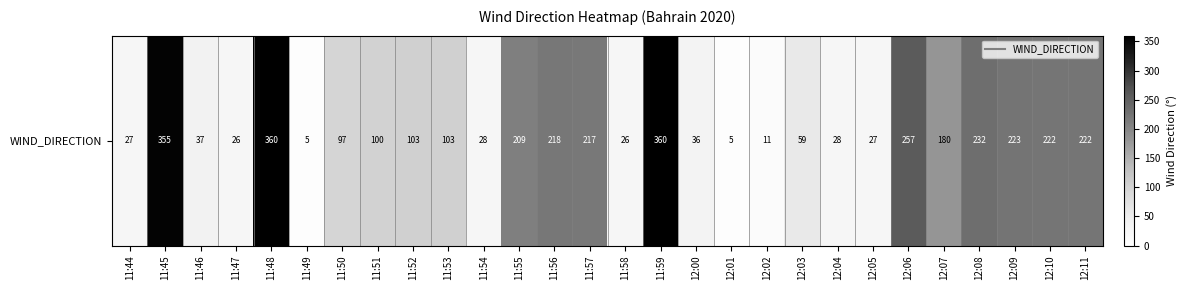

What is the difference between the values at 11:50 and 12:03?

38